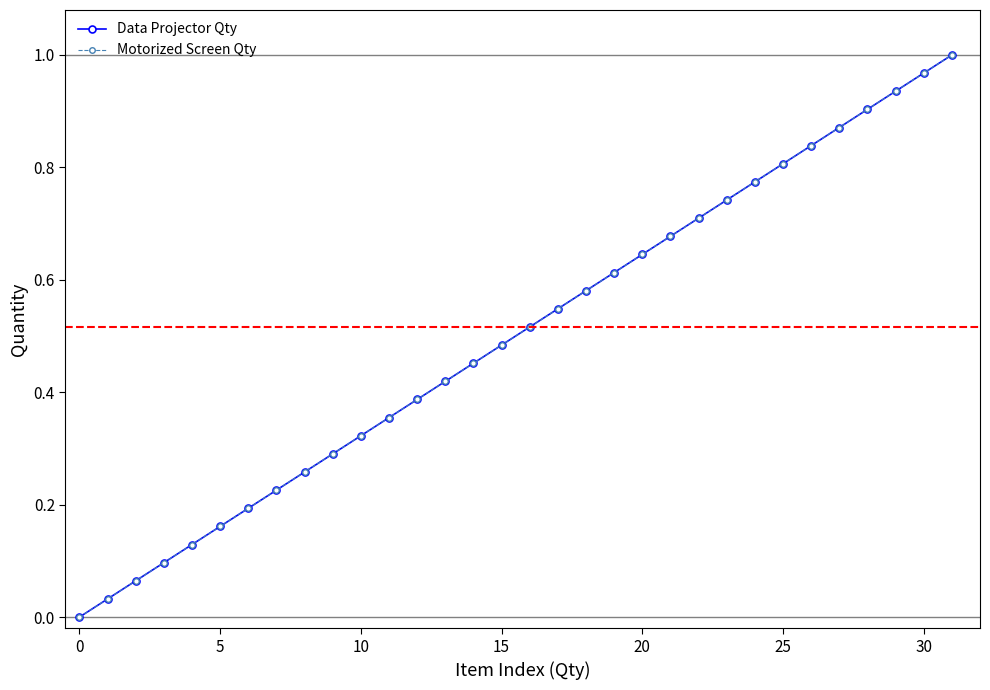

True or false: Data Projector Qty and Motorized Screen Qty intersect in this chart.

False